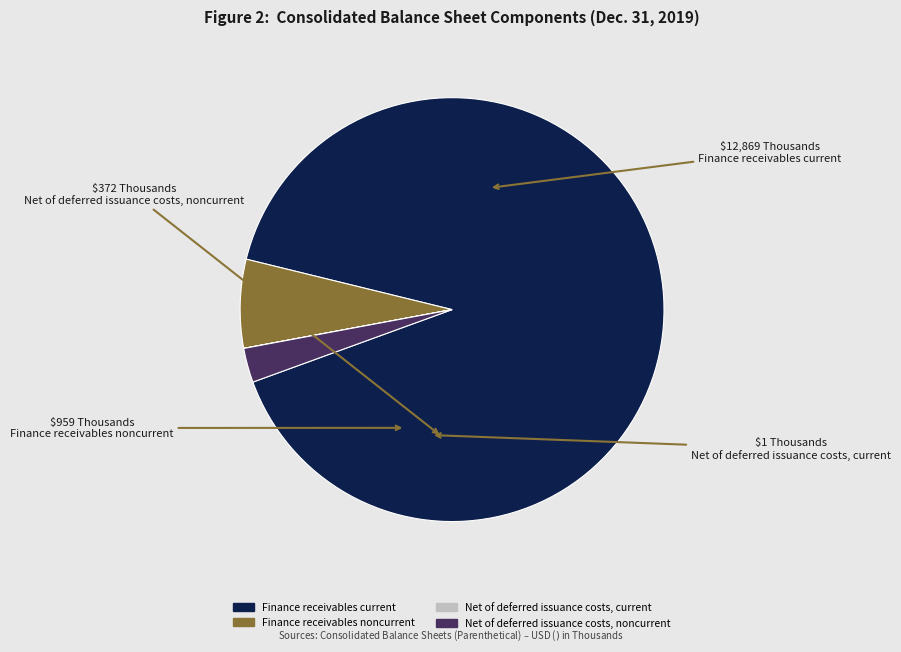

What is the majority slice?

Finance receivables current